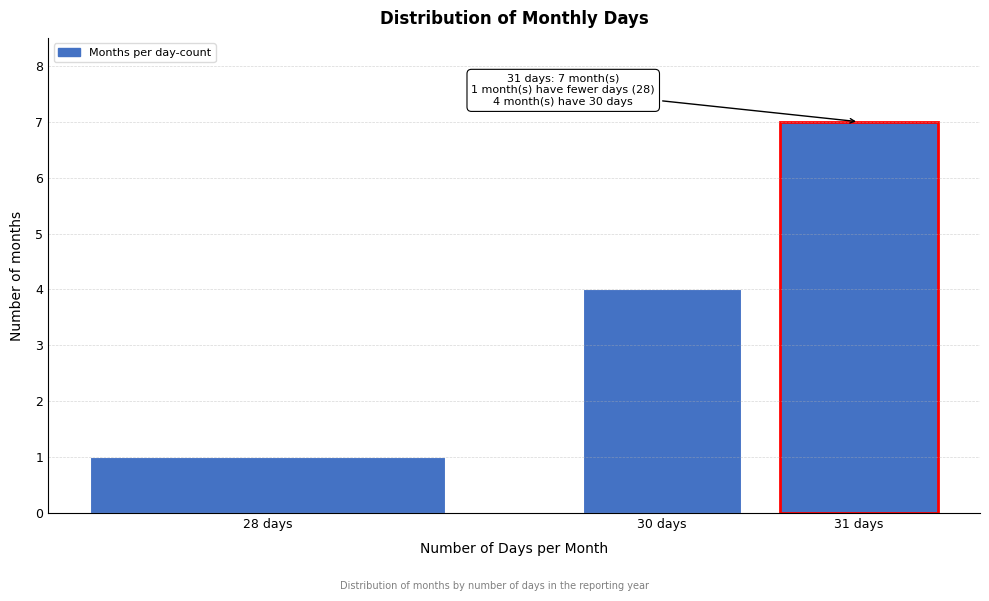

Reading left to right, what are all the values shown in this chart?

1	4	7